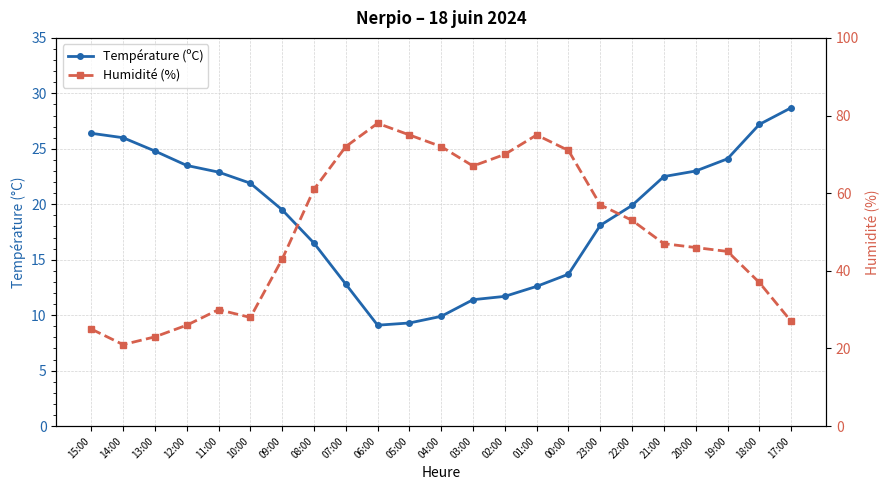

At which category does Température (ºC) reach its first local valley?

06:00